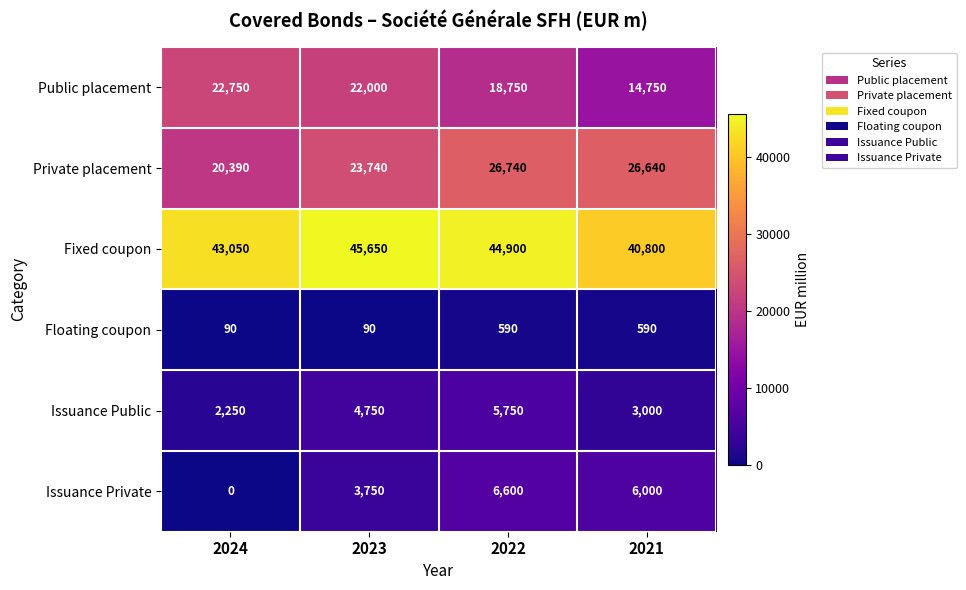

What is the lowest value of the Floating coupon series?

90